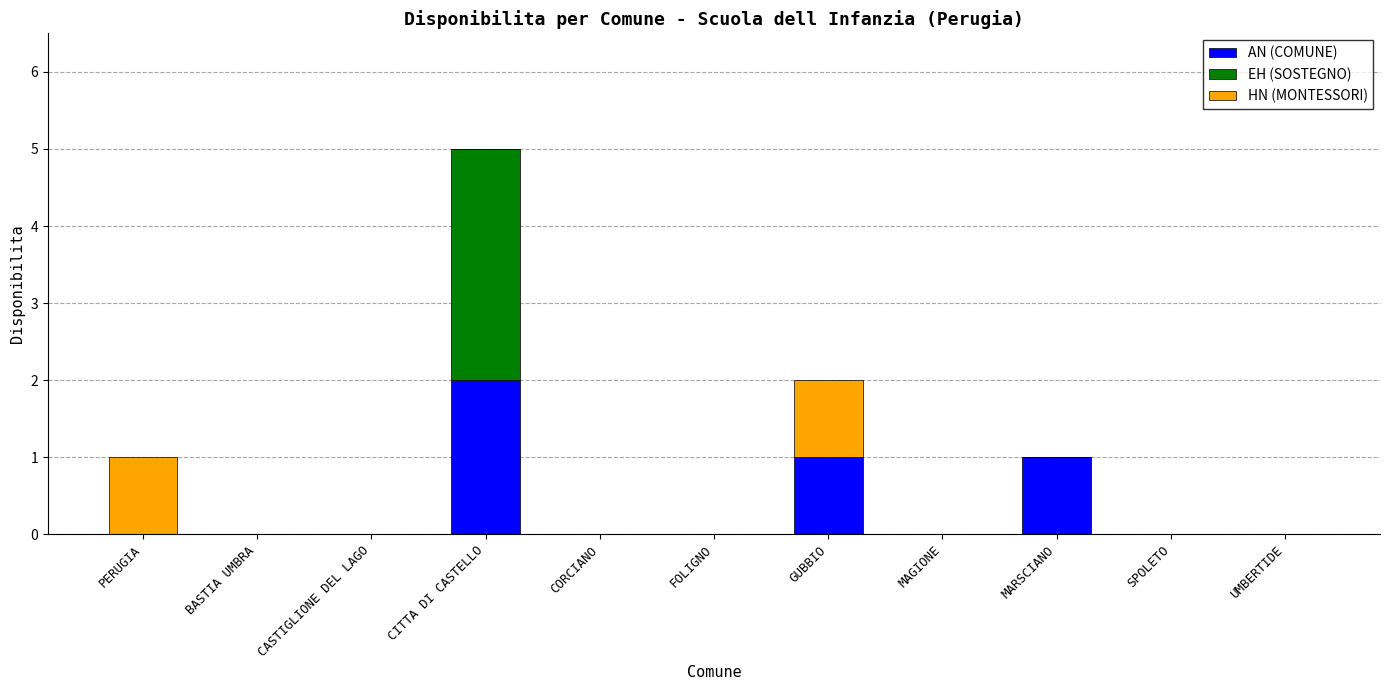

What is the sum of all AN (COMUNE) values?

4